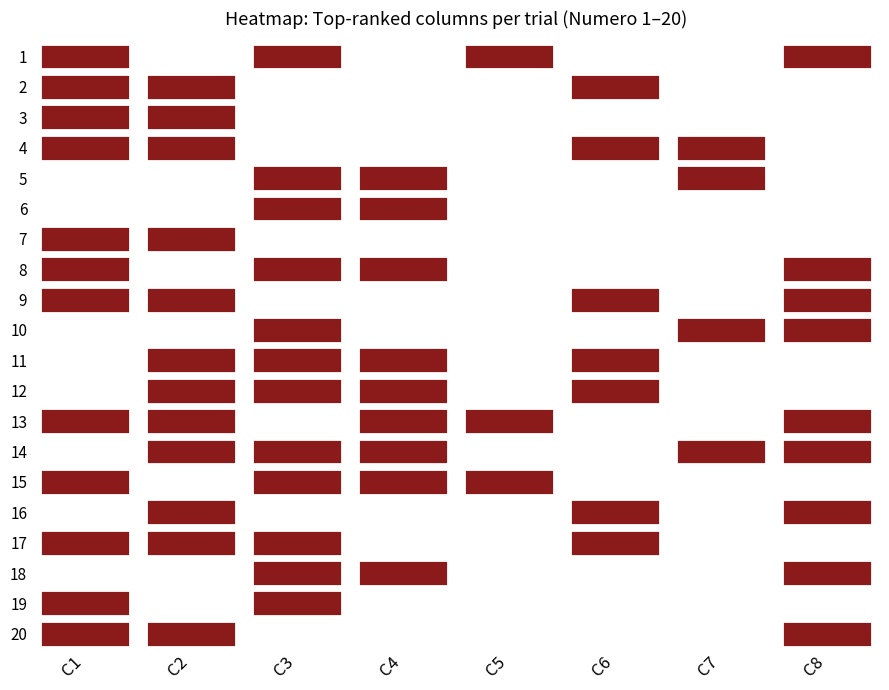

Which series changed the most between 1 and 7?

3